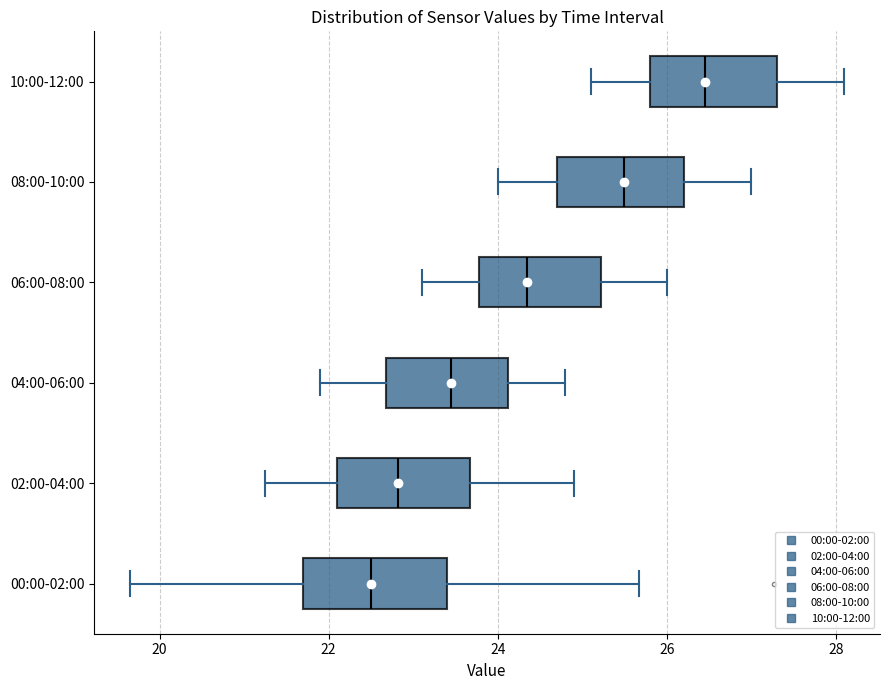

Which box has the furthest to the left median line?

00:00-02:00